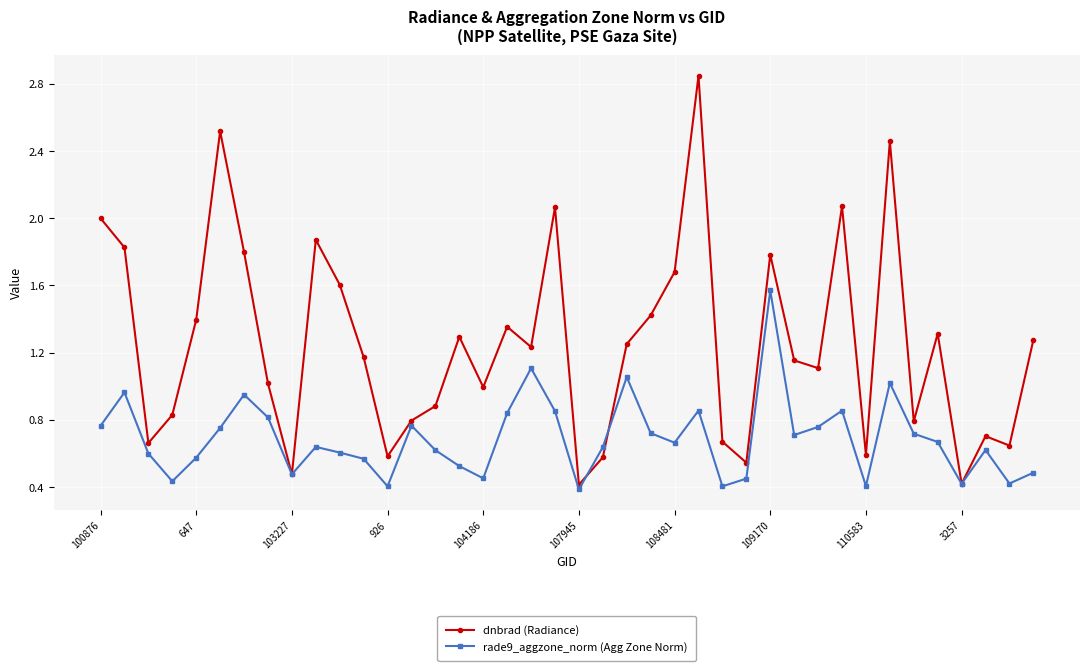

At how many categories does at least one series exceed 0?

40